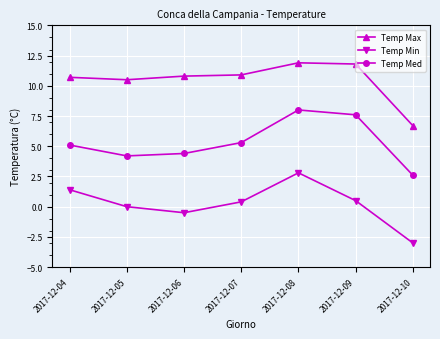

At which category does Temp Med reach its first local peak?

2017-12-08